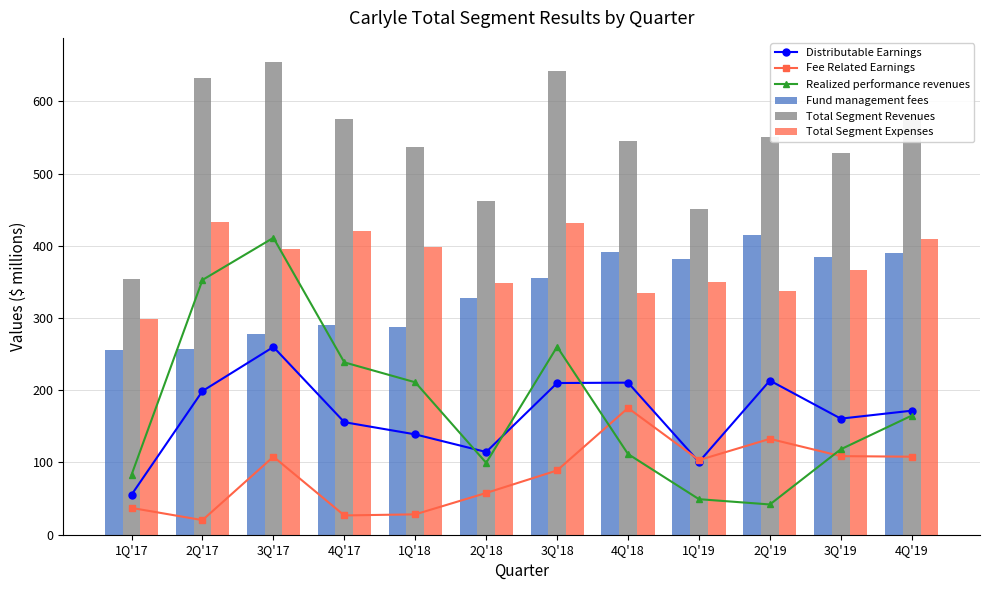

How many groups of bars are there?

12